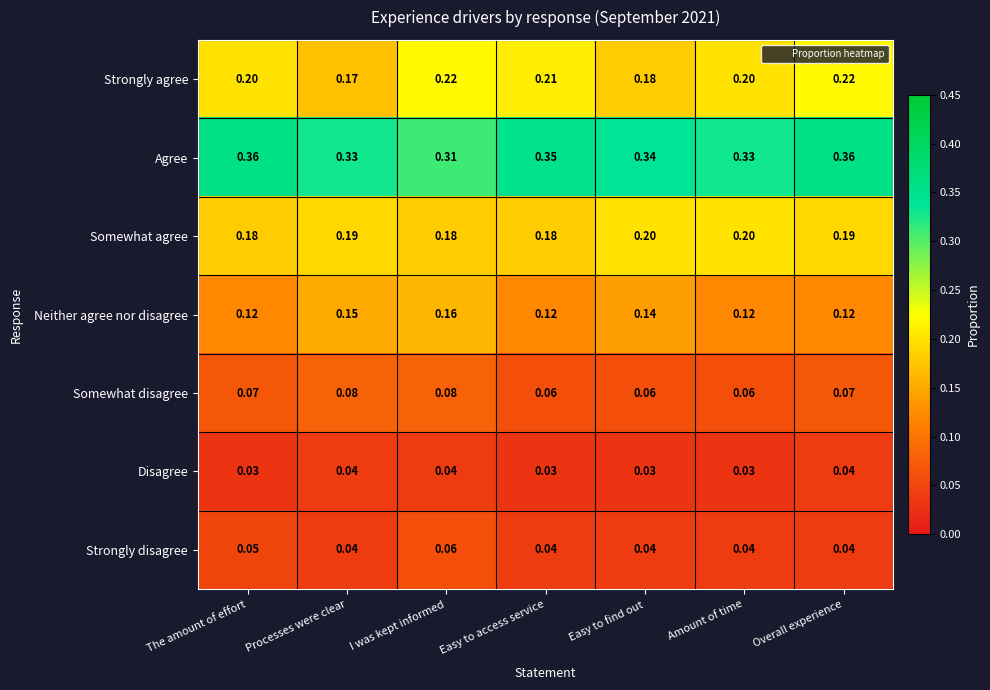

At which category is the sum across all series the highest?

I was kept informed